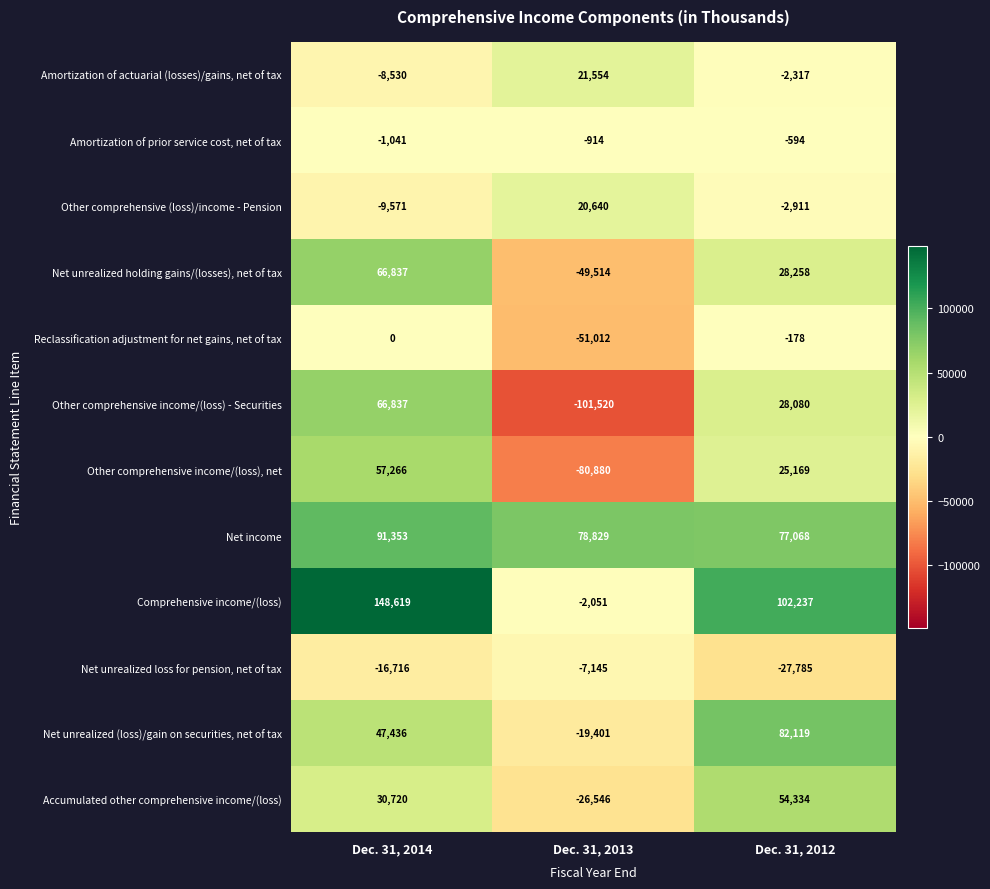

Where is Accumulated other comprehensive income/(loss) nearest to the value 13894?

Dec. 31, 2014